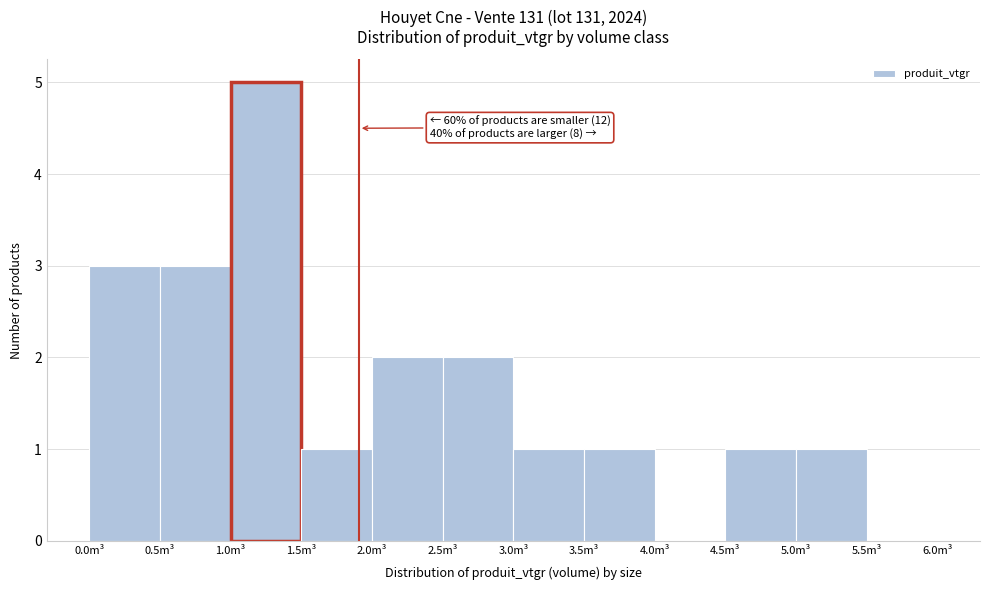

Over which range of the x-axis is the bar tallest?

1.0 to 1.5